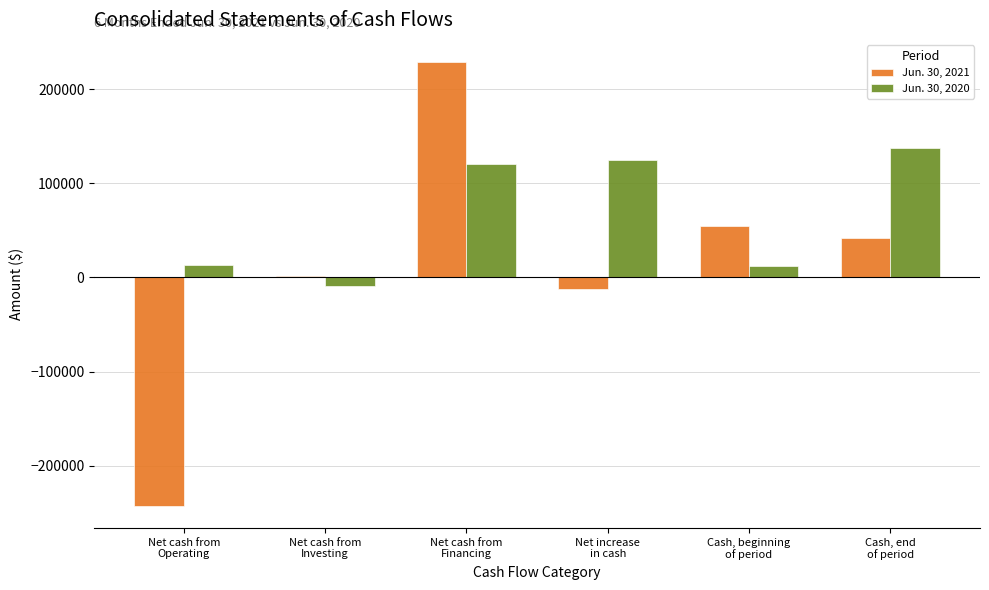

What is the label of the 3rd bar from the right?

Net increase
in cash